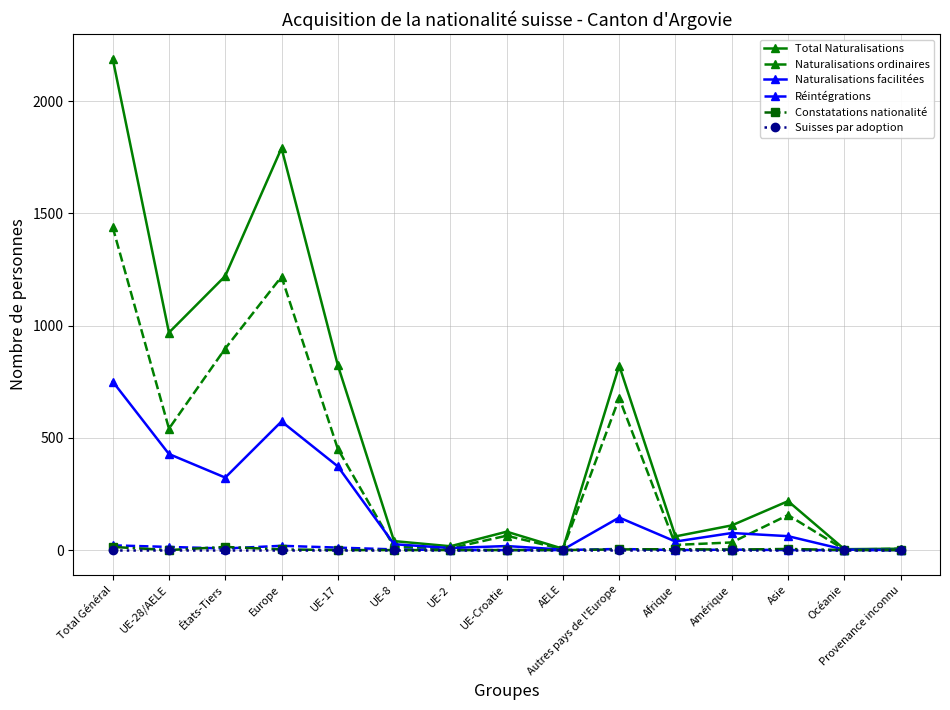

How many values in the Naturalisations facilitées series are below 62?

7